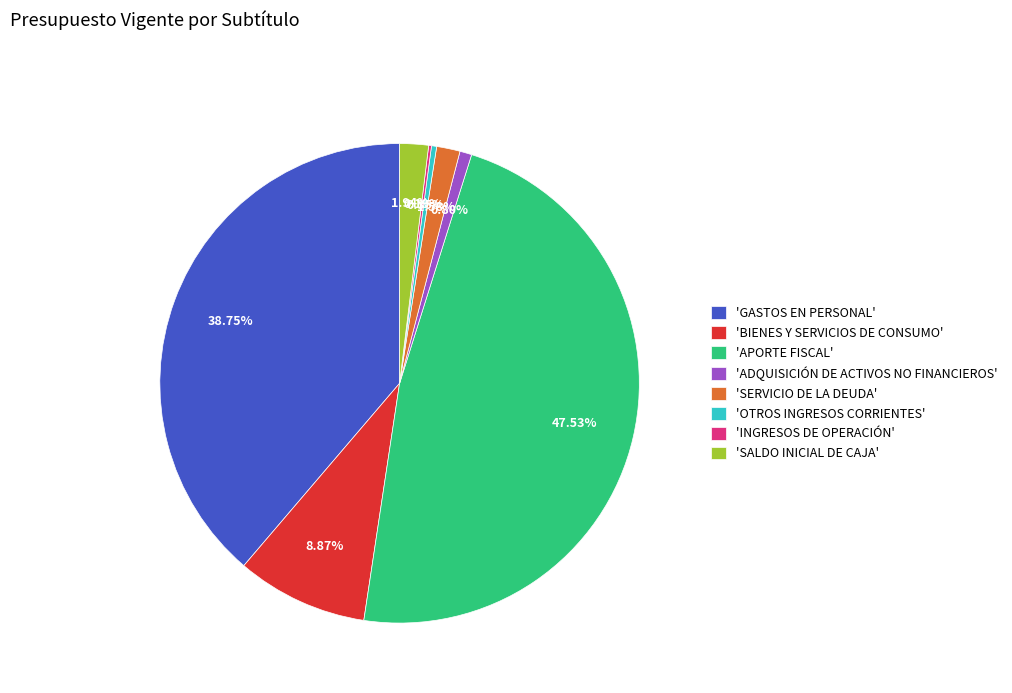

Is the sum of 'GASTOS EN PERSONAL' and 'SALDO INICIAL DE CAJA' greater than half?

No